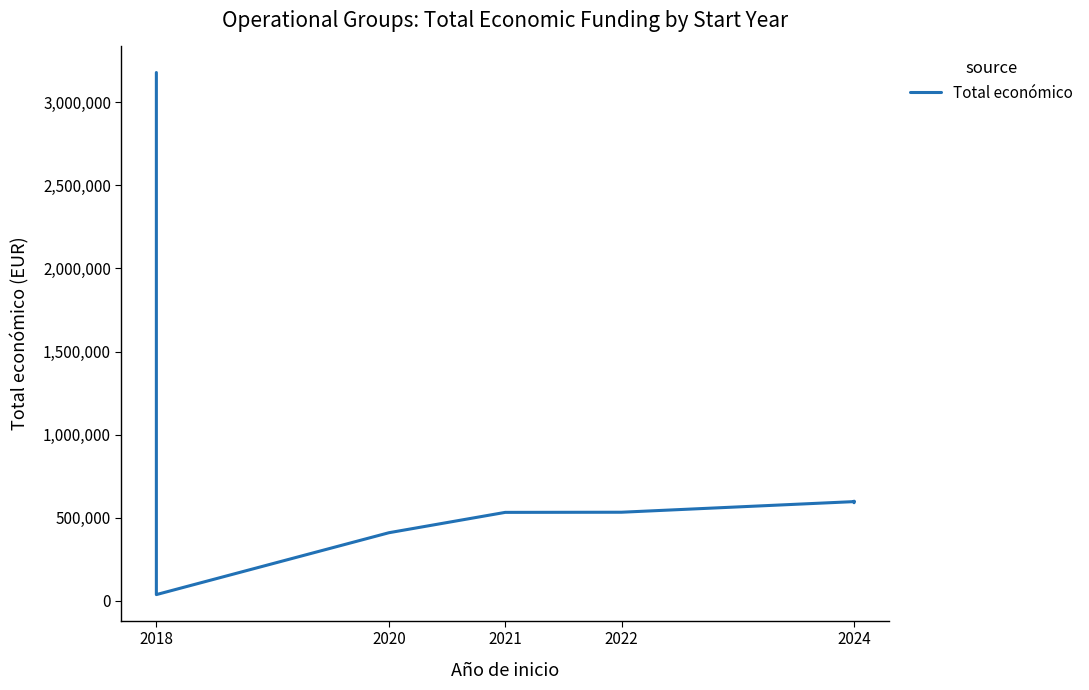

What is the difference between the maximum and minimum values?

3140672